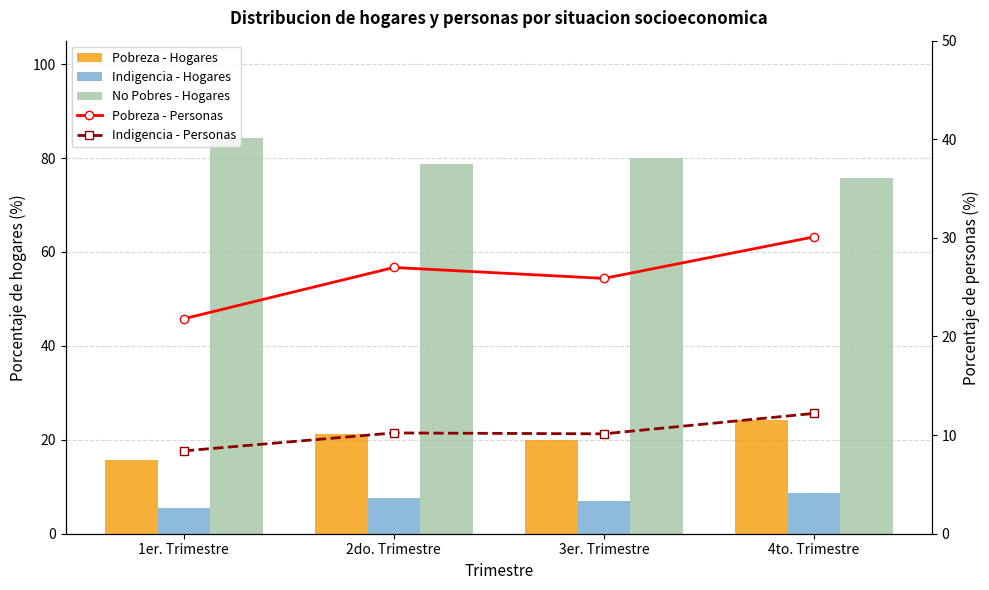

True or false: Indigencia - Personas has a value of 17.7 at 3er. Trimestre.

False